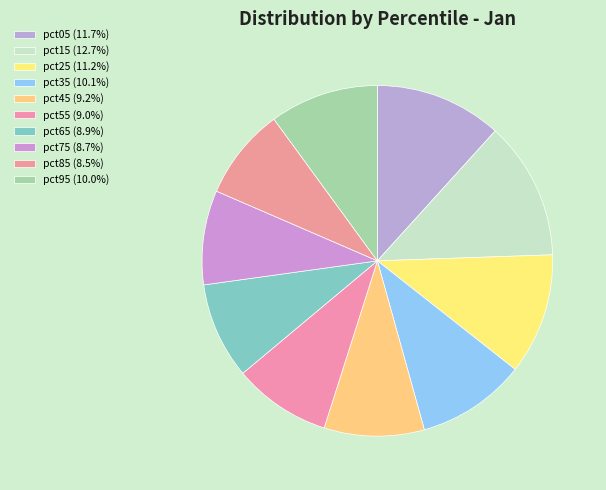

What percentage is the pct95 slice, to the nearest percent?

10%